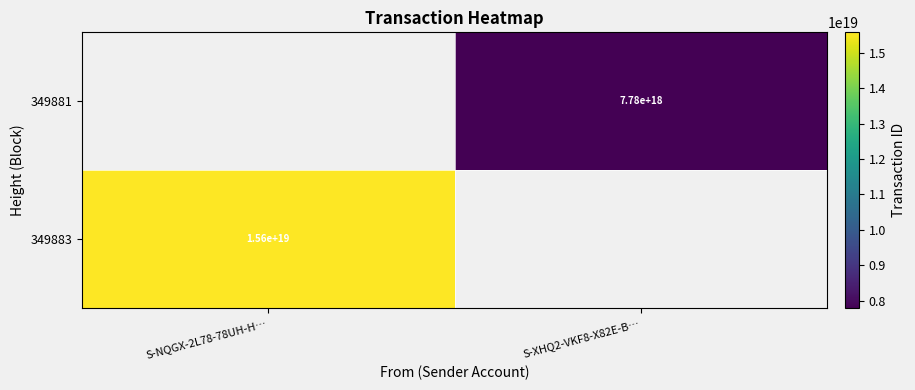

True or false: 349881 has a value of 1900300747239550208 at S-XHQ2-VKF8-X82E-B….

False